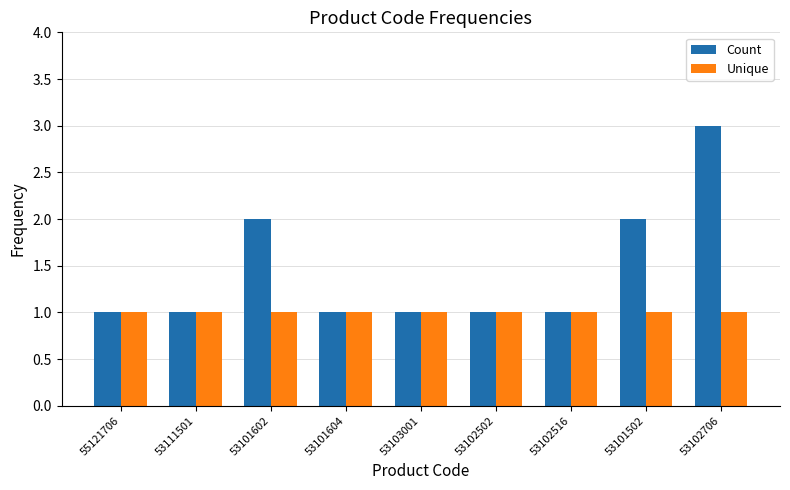

Rank the series by their maximum value, from lowest to highest.

Unique, Count